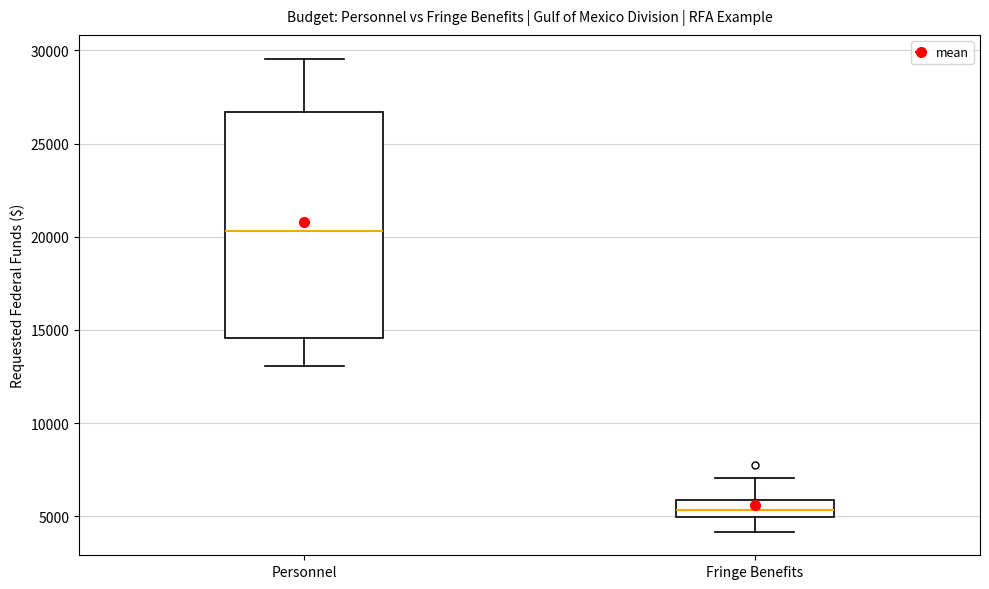

Where does the upper whisker of the box for Fringe Benefits end on the y-axis? The values are not printed on the chart, so give them approximately, as read against the axis.

7000